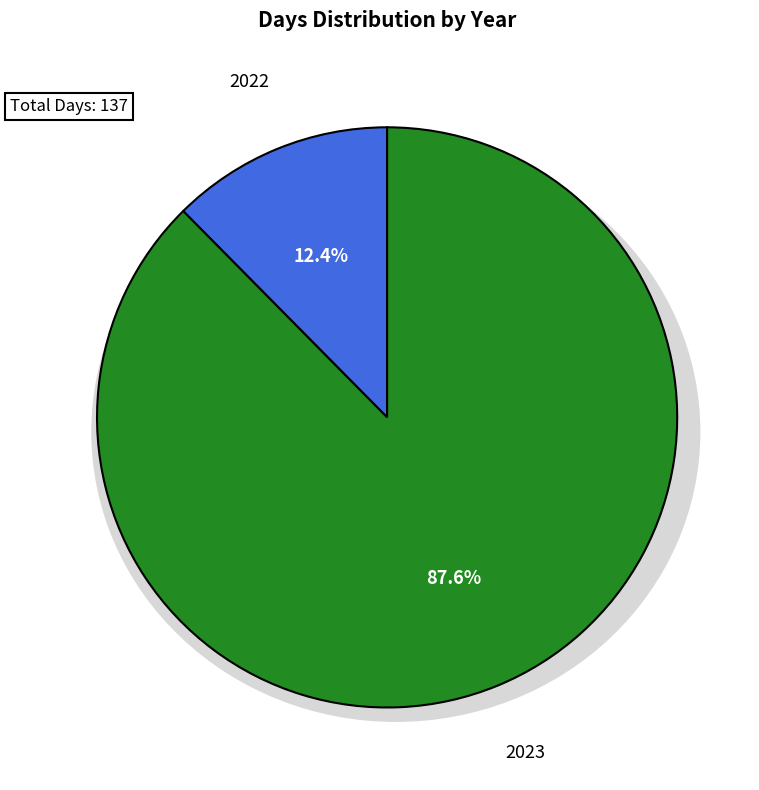

What percentage is NOT represented by 2023?

12.4%